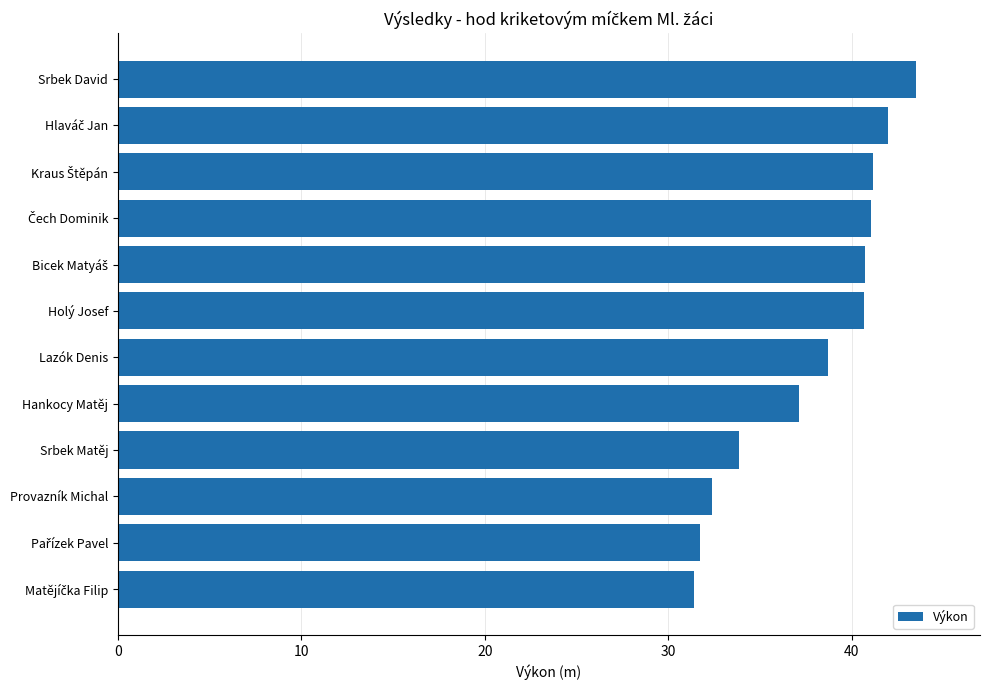

What is the difference between the second highest and minimum values?

10.6